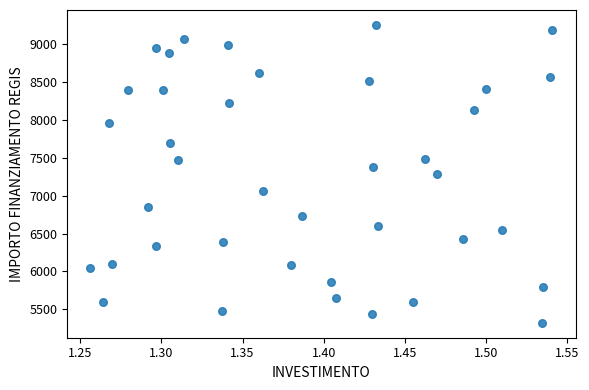

What is the range of X values (max minus min)?

0.3